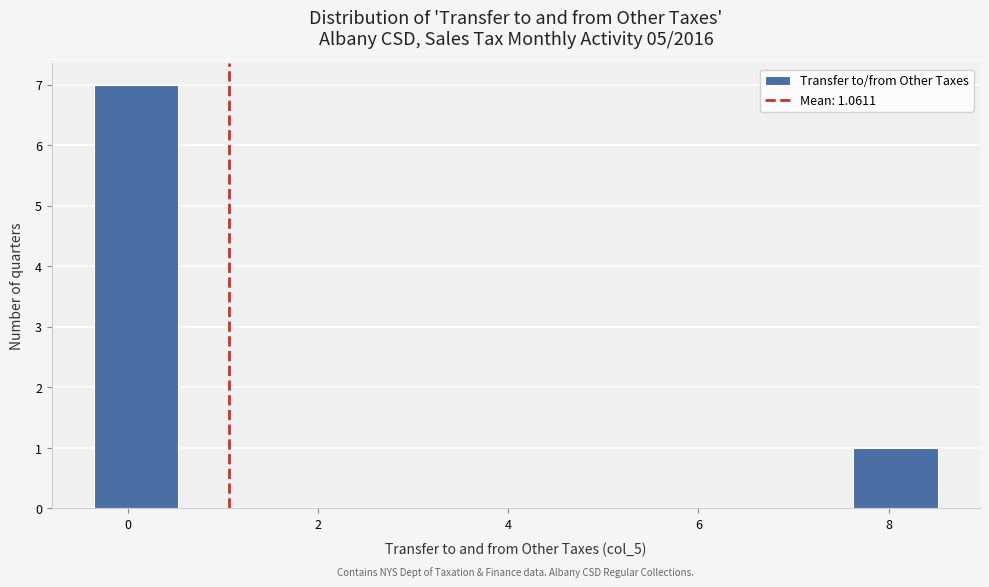

Which range on the x-axis has the tallest bar?

-0.4 to 0.6